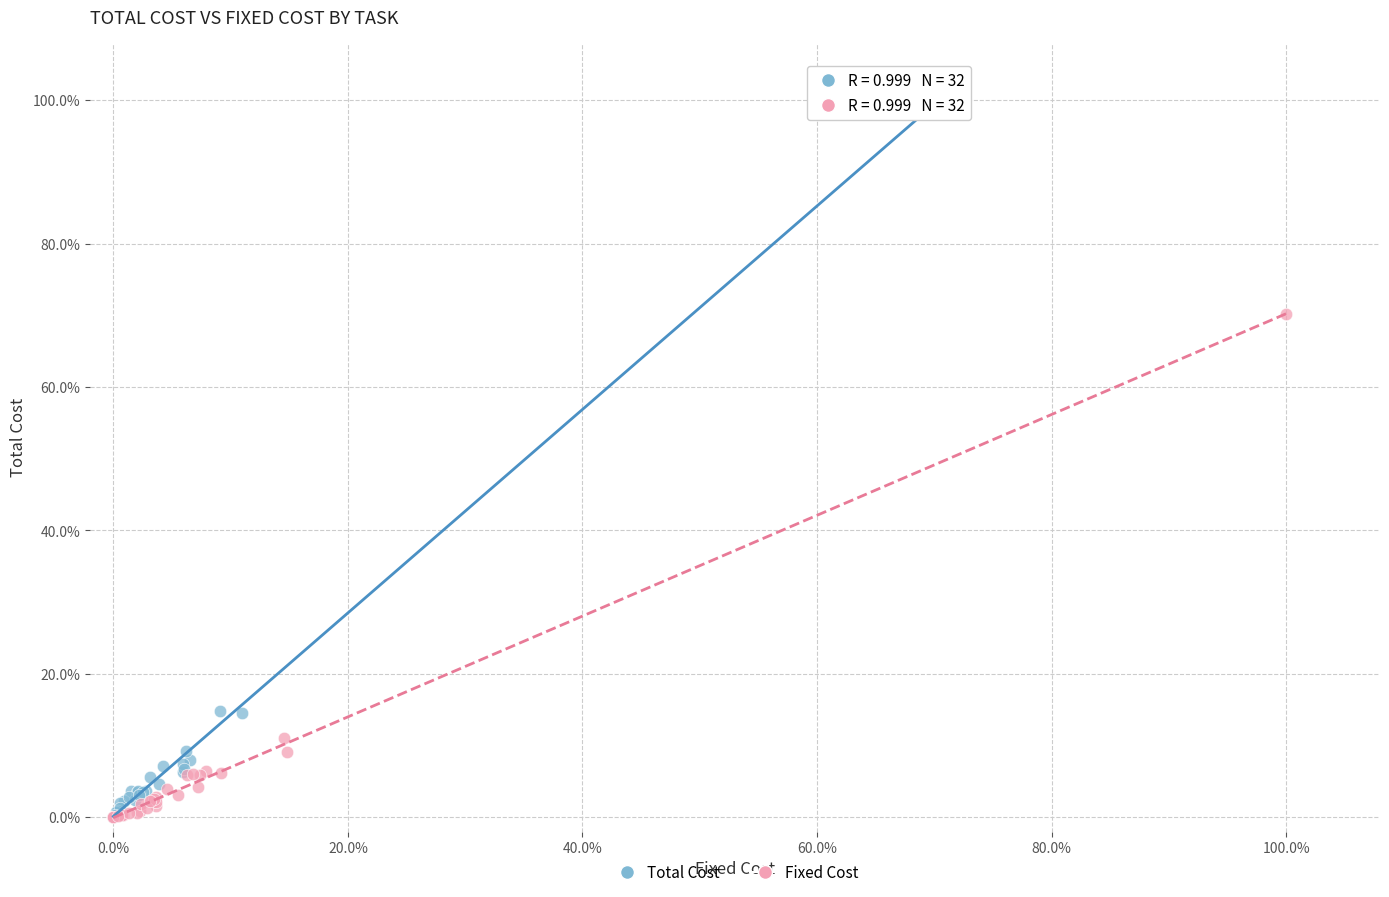

What are all the series names shown in the legend?

Total Cost, Fixed Cost